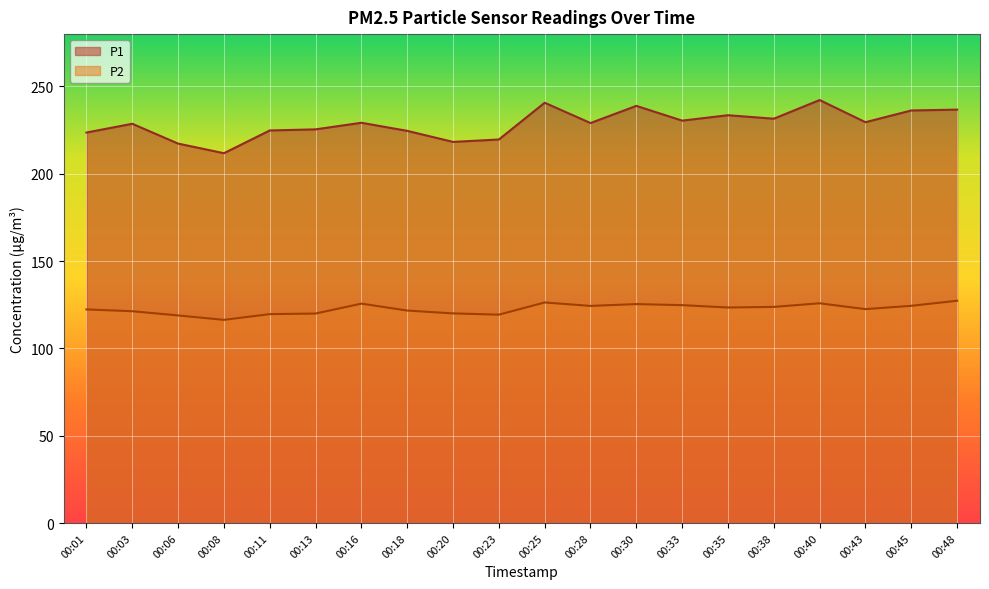

At how many categories does at least one series exceed 142?

20